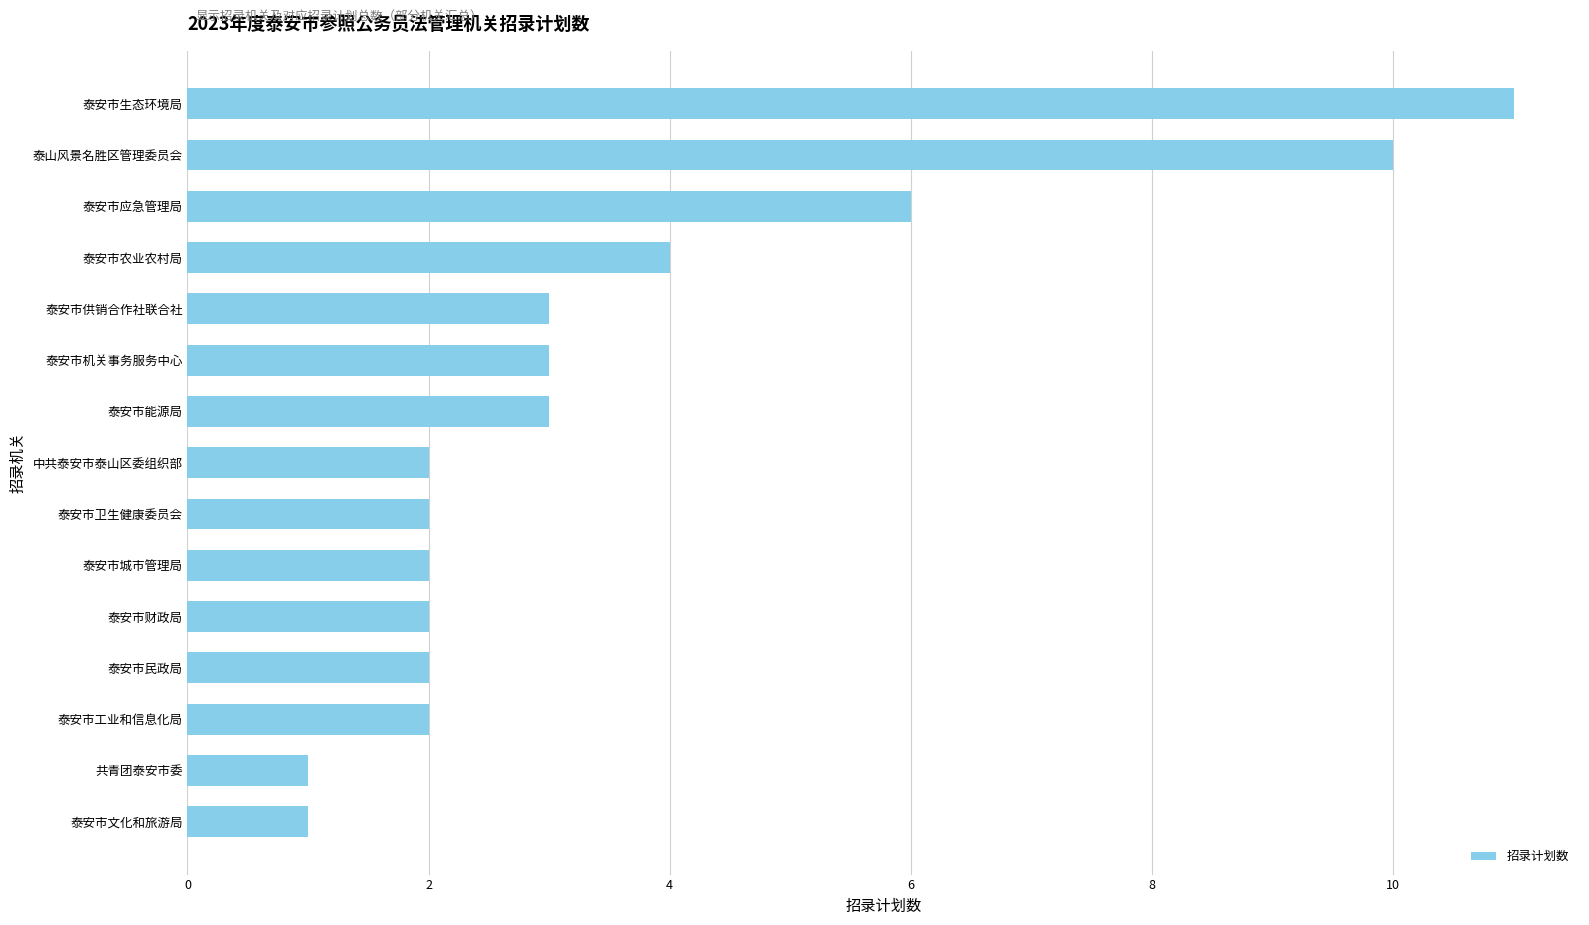

Which has a higher value, 泰安市能源局 or 泰安市民政局?

泰安市能源局